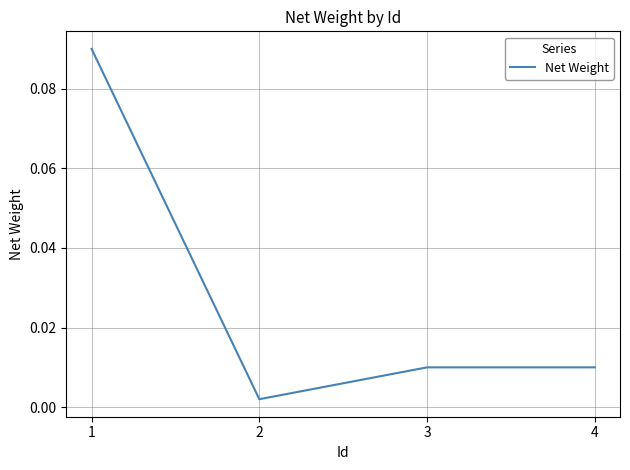

At which category does the data reach its first local valley?

2